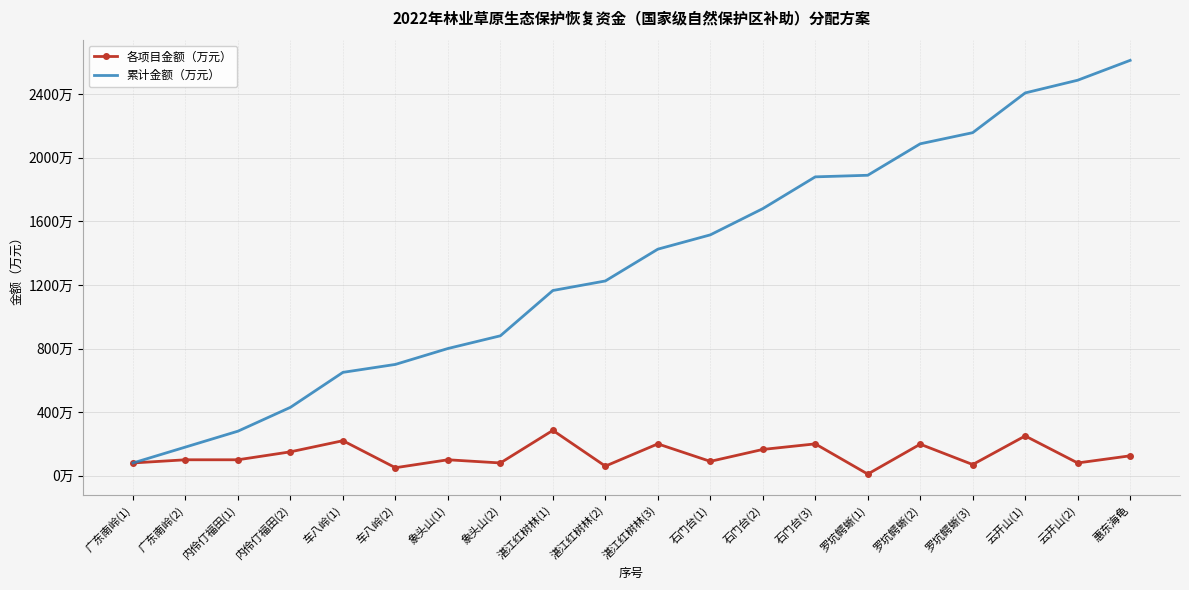

What are all the series names shown in the legend?

各项目金额（万元）, 累计金额（万元）